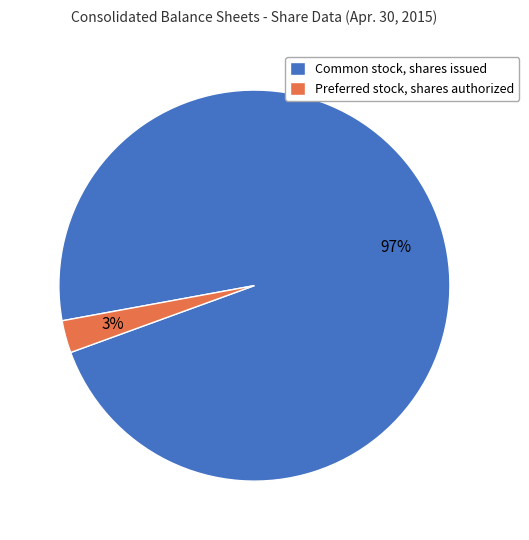

What is the smallest slice in the pie chart?

Preferred stock, shares authorized